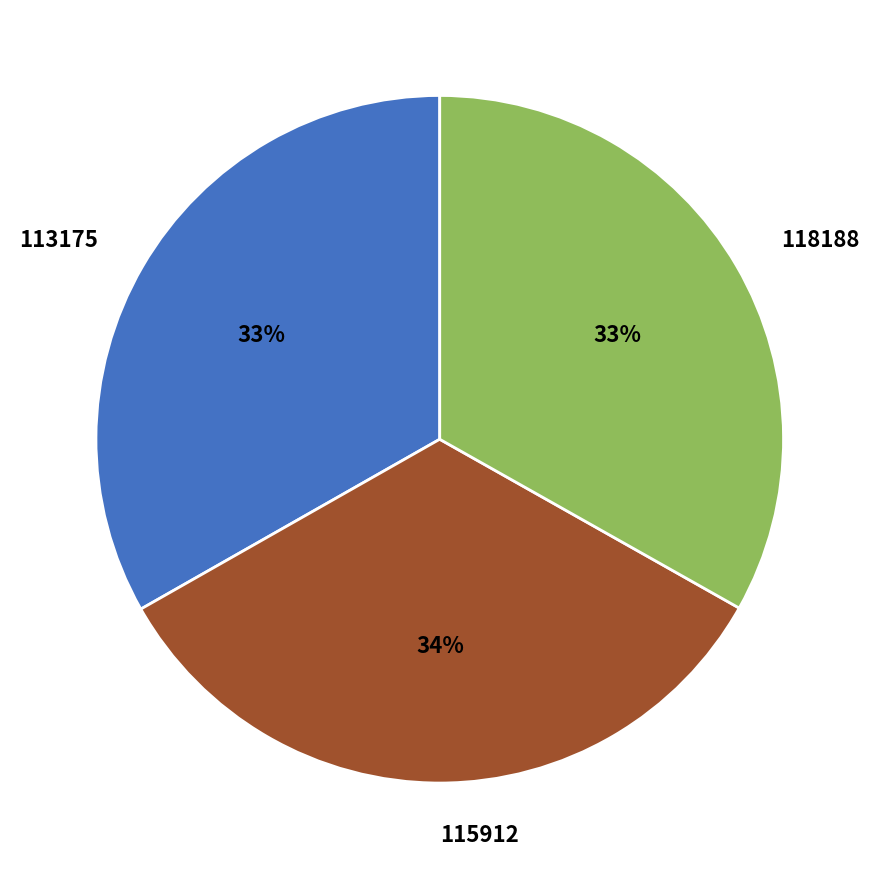

What is the ratio of the value at 113175 to the value at 118188?

1.0